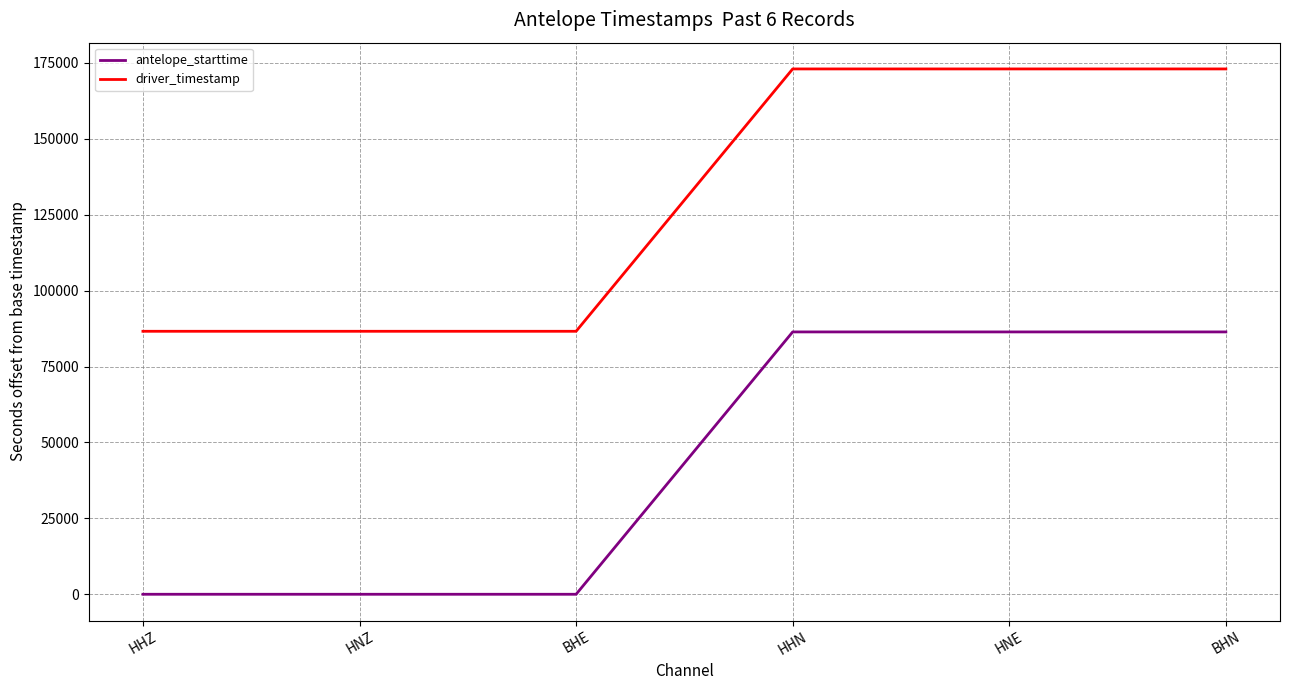

The driver_timestamp series shows 295640.9 at HHN. True or false?

False